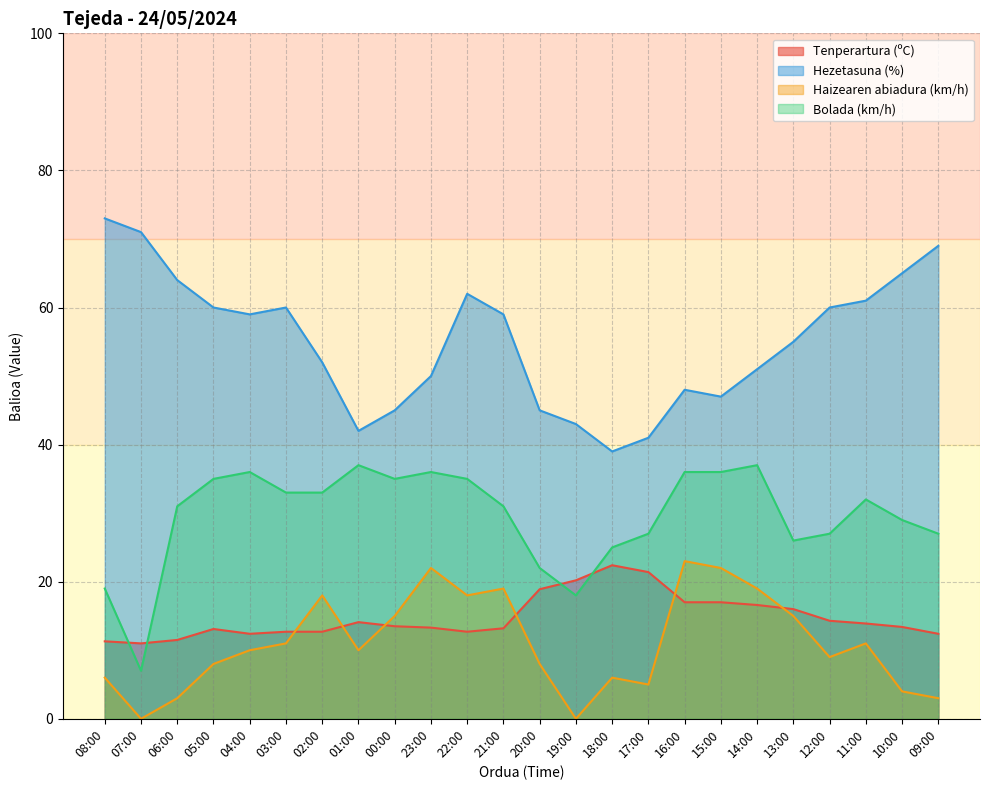

What is the sum of the Haizearen abiadura (km/h) values at 23:00 and 06:00?

25.0